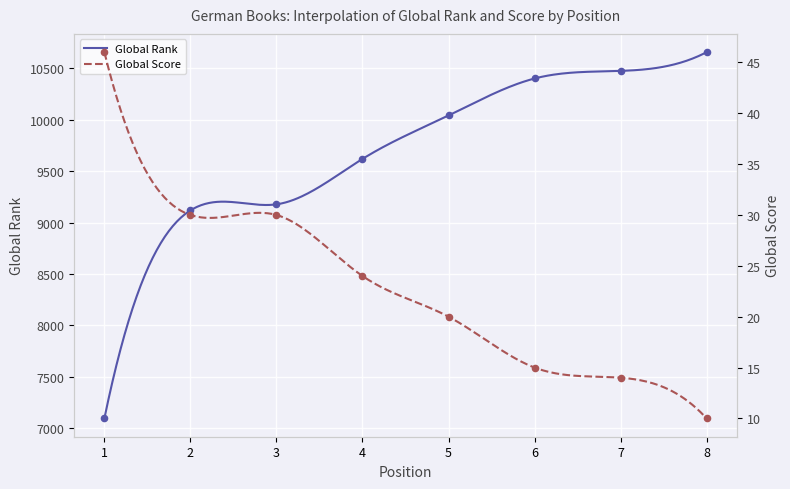

Is the value of Global Rank at 6 greater than the value of Global Score at 3?

Yes